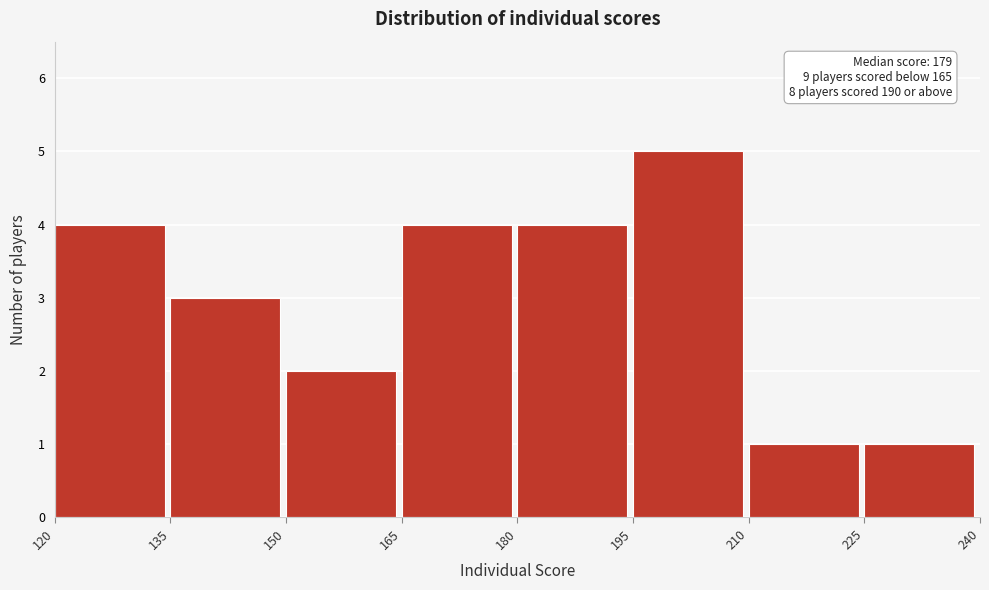

Over which range of the x-axis is the bar tallest?

195 to 210